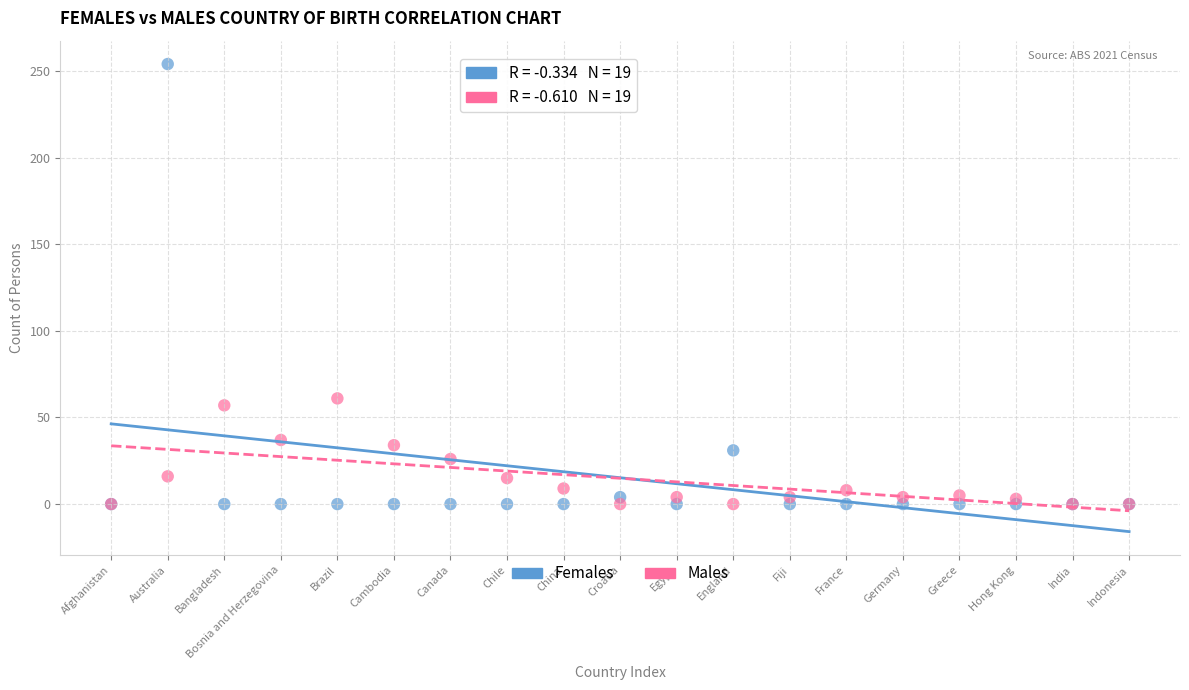

What are all the series names shown in the legend?

Females, Males